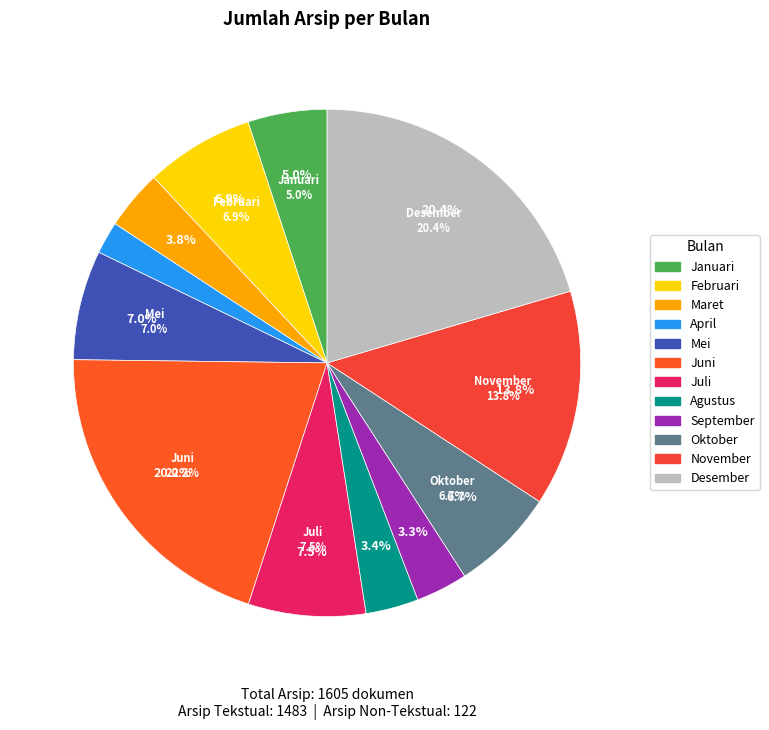

What is the change in value from Mei to November?

+109